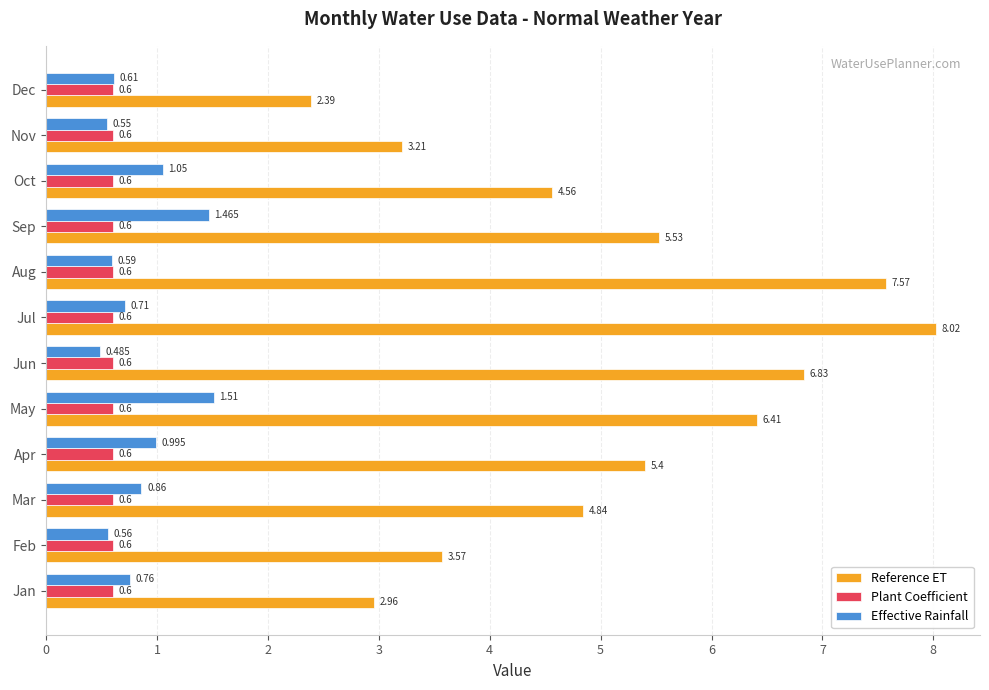

Which series has the largest total across all categories?

Reference ET